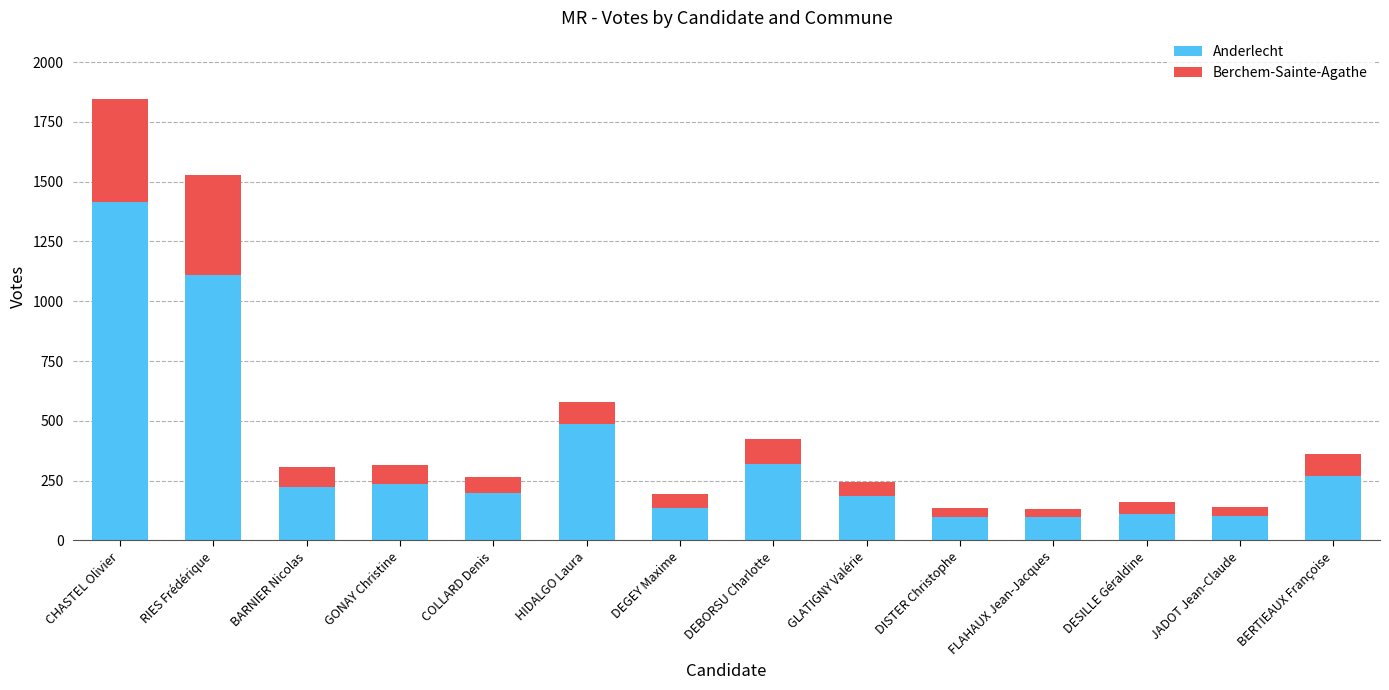

At which label is Anderlecht closest to 756?

HIDALGO Laura